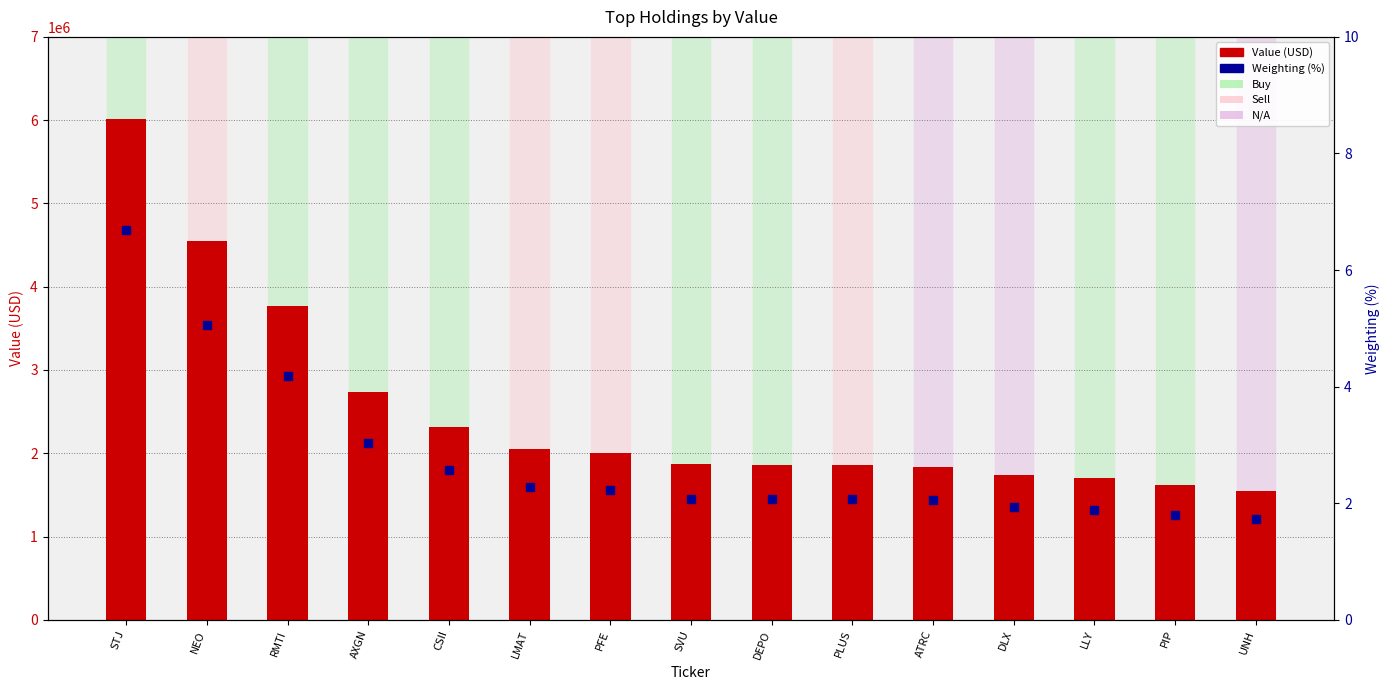

What is the total value across all series at NEO?

4550005.1